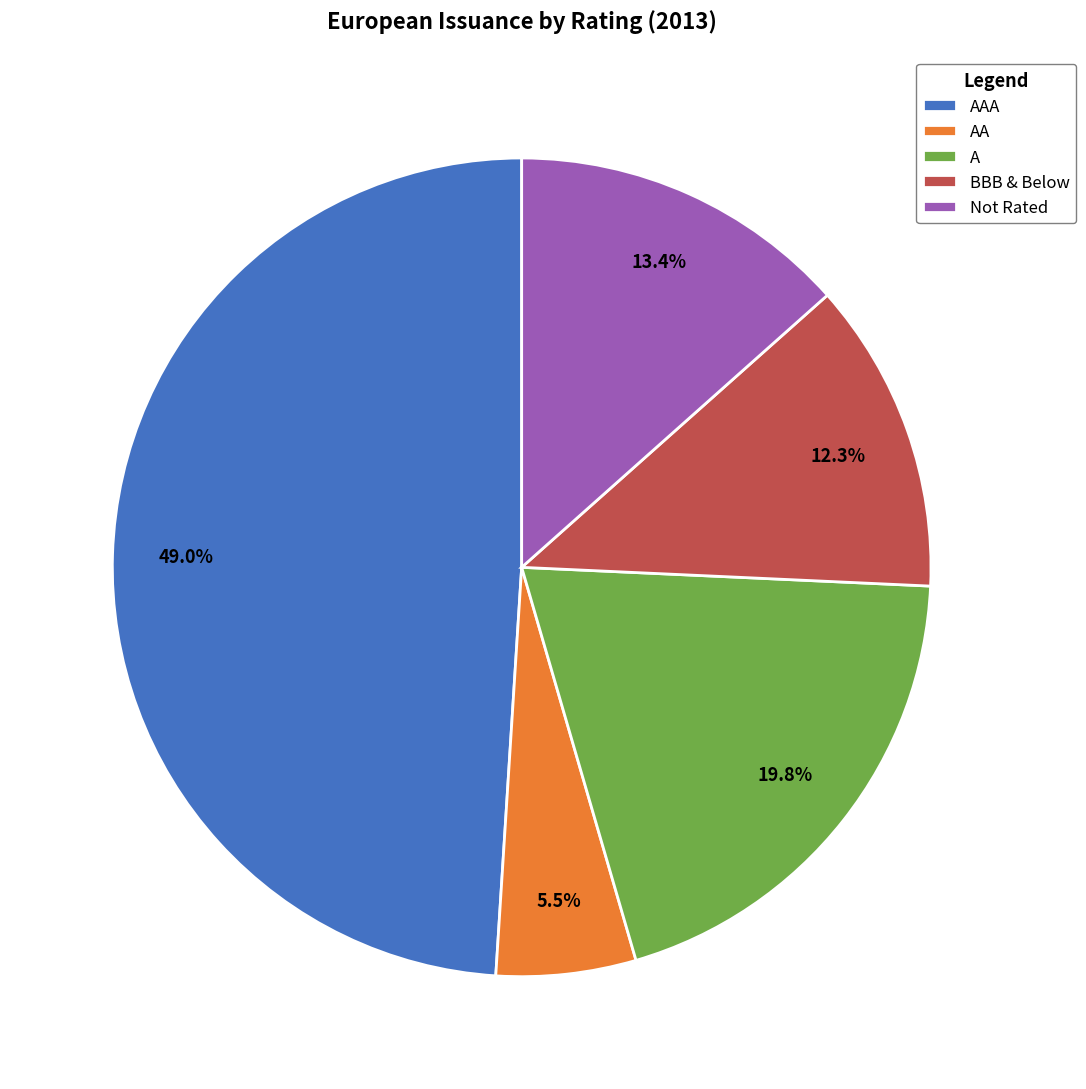

The A slice represents 6% of the pie. True or false?

False